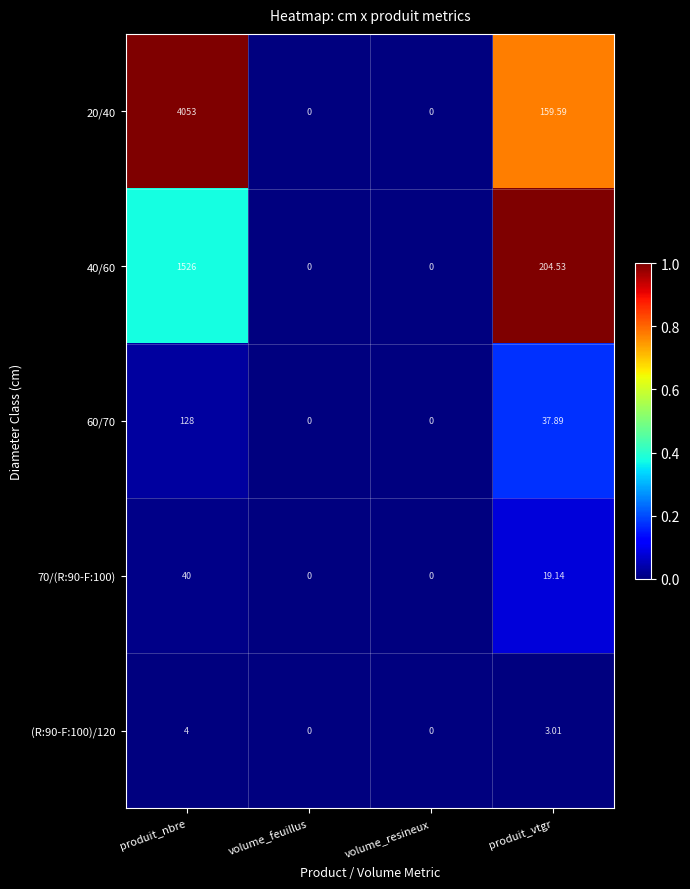

At which category is the sum across all series the highest?

produit_nbre